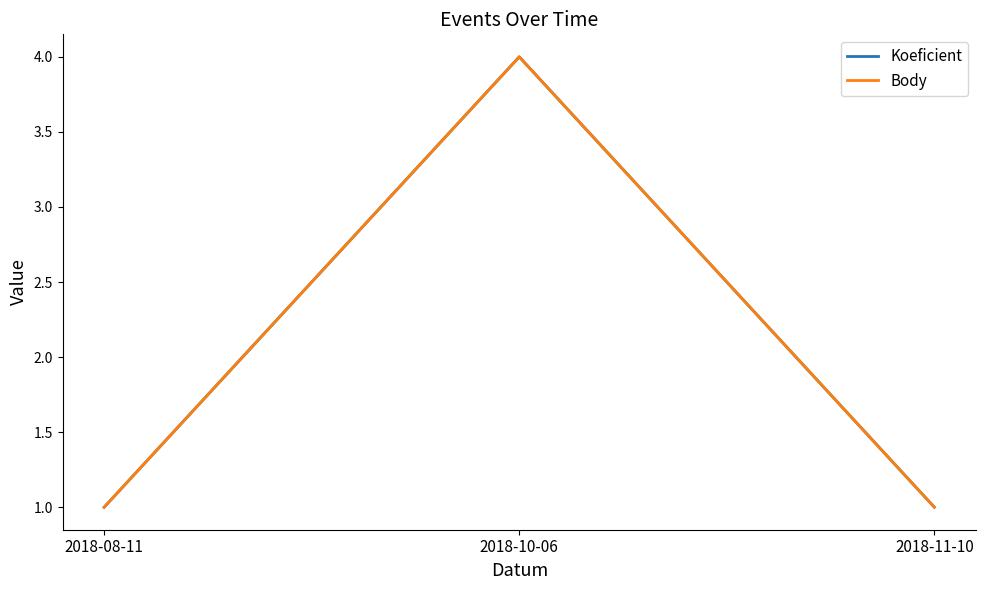

Does the chart have visible grid lines?

No